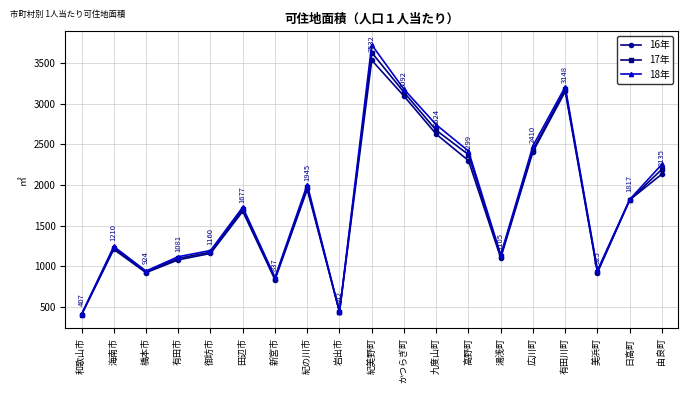

Where is the first local minimum for 18年?

橋本市